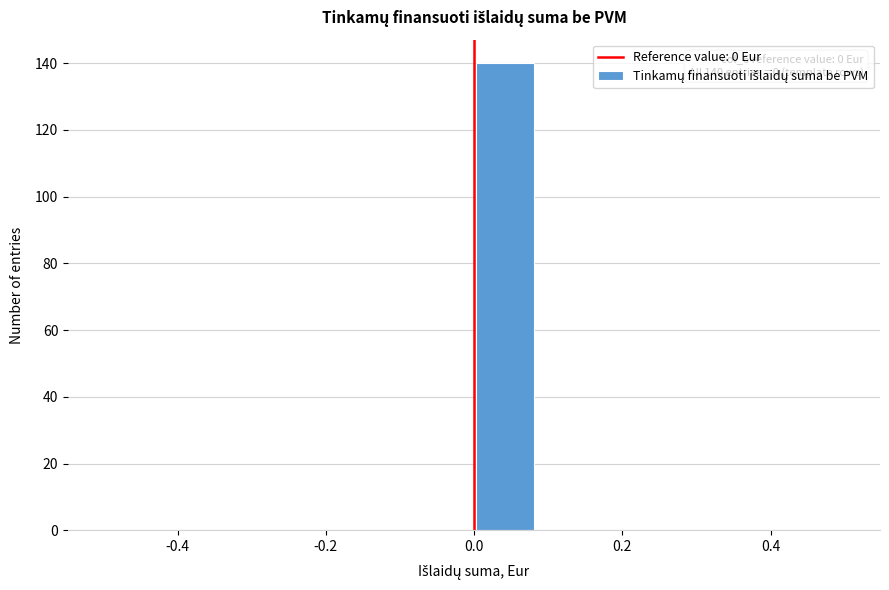

Which range on the x-axis has the tallest bar?

0.00 to 0.08